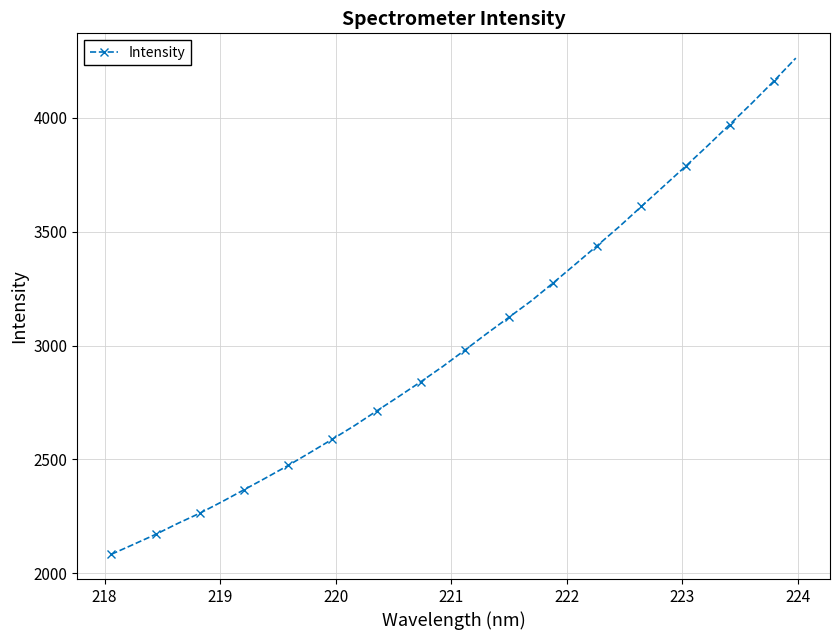

What is the value of the 16th point from the left?

2908.1